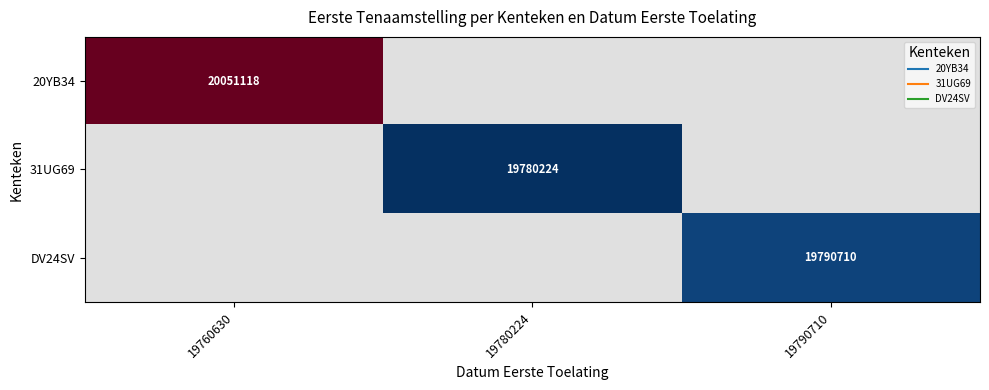

Count the number of categories in the chart.

3